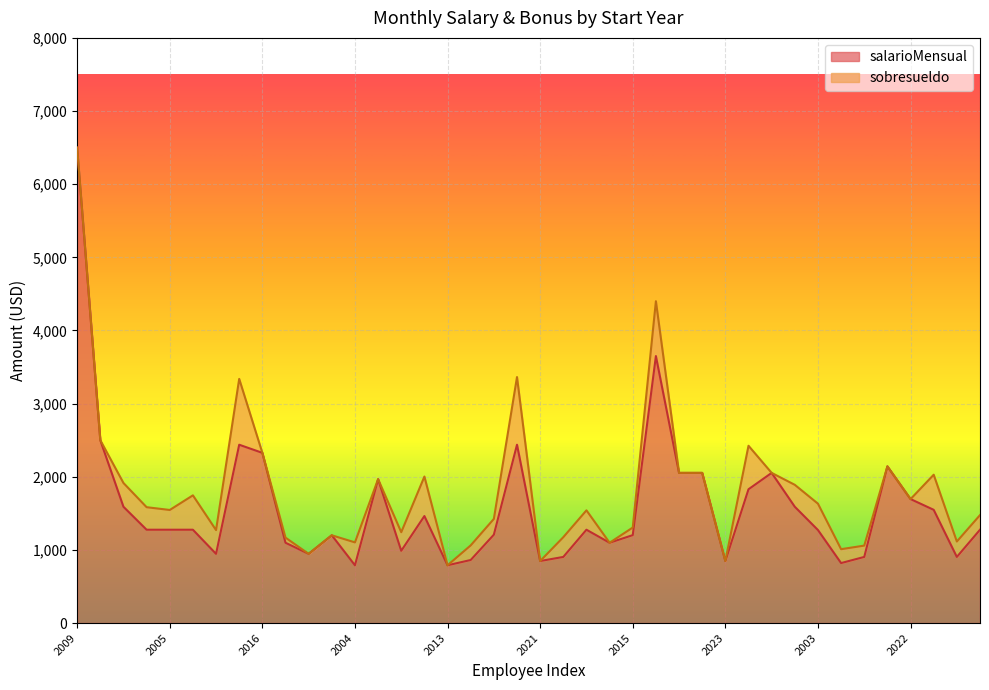

What is the minimum value for salarioMensual?

790